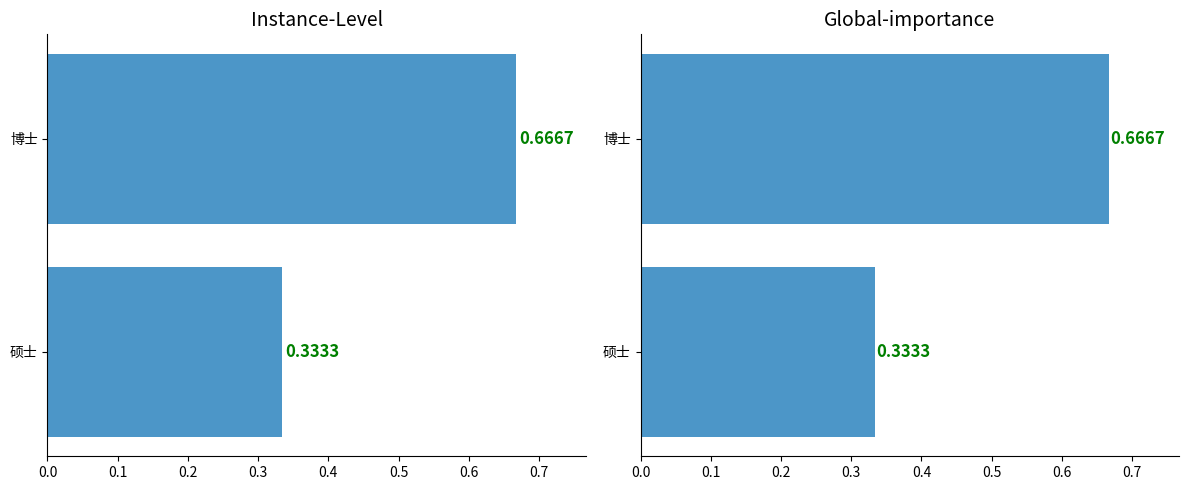

What is the average value?

0.5